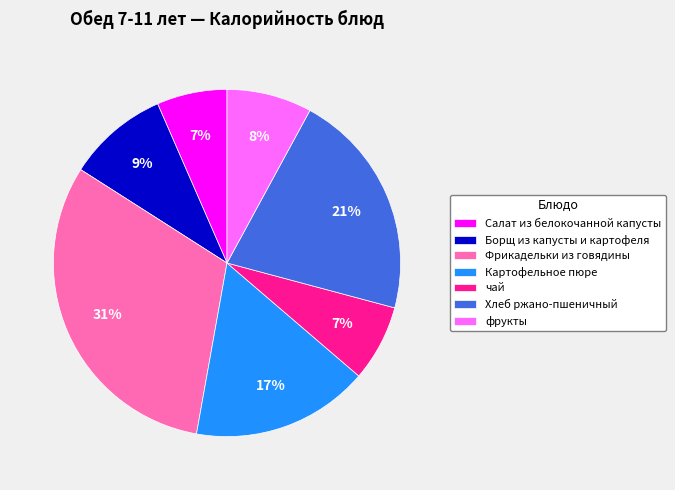

Does Хлеб ржано-пшеничный represent more than half of the total?

No